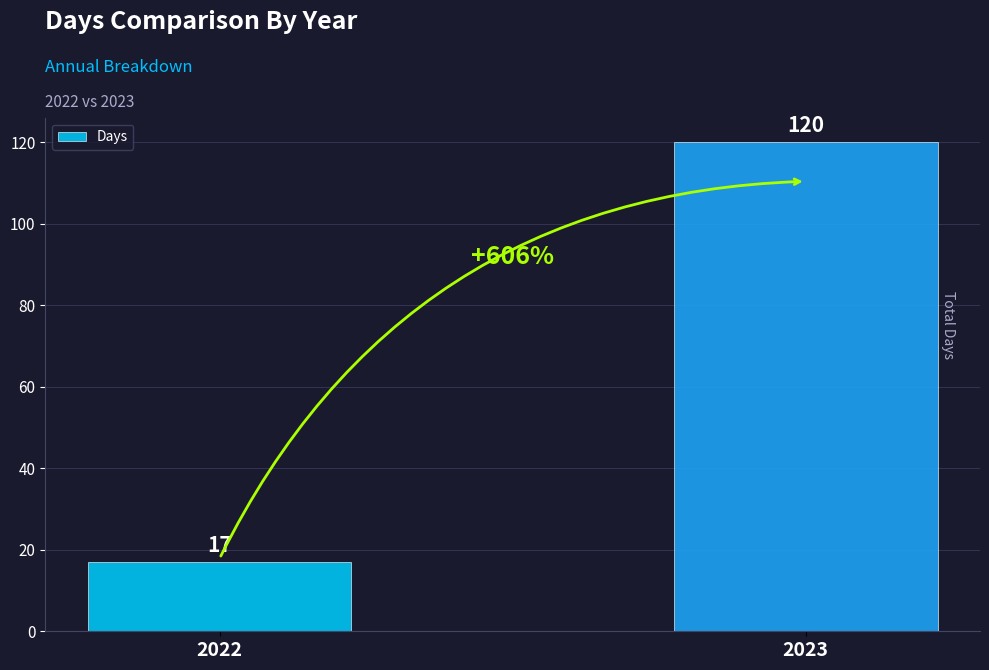

Reading left to right, transcribe all the data shown in this chart.

17	120